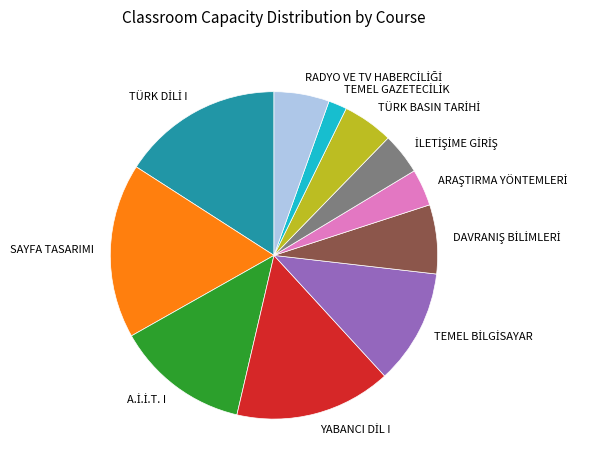

True or false: SAYFA TASARIMI accounts for 17% of the total.

True